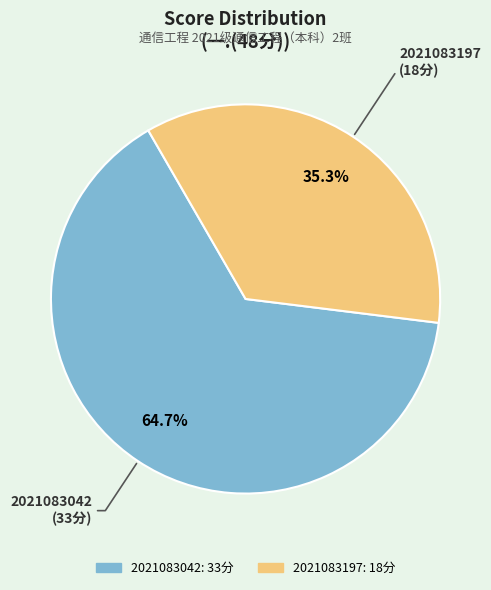

Which slice is the largest?

2021083042